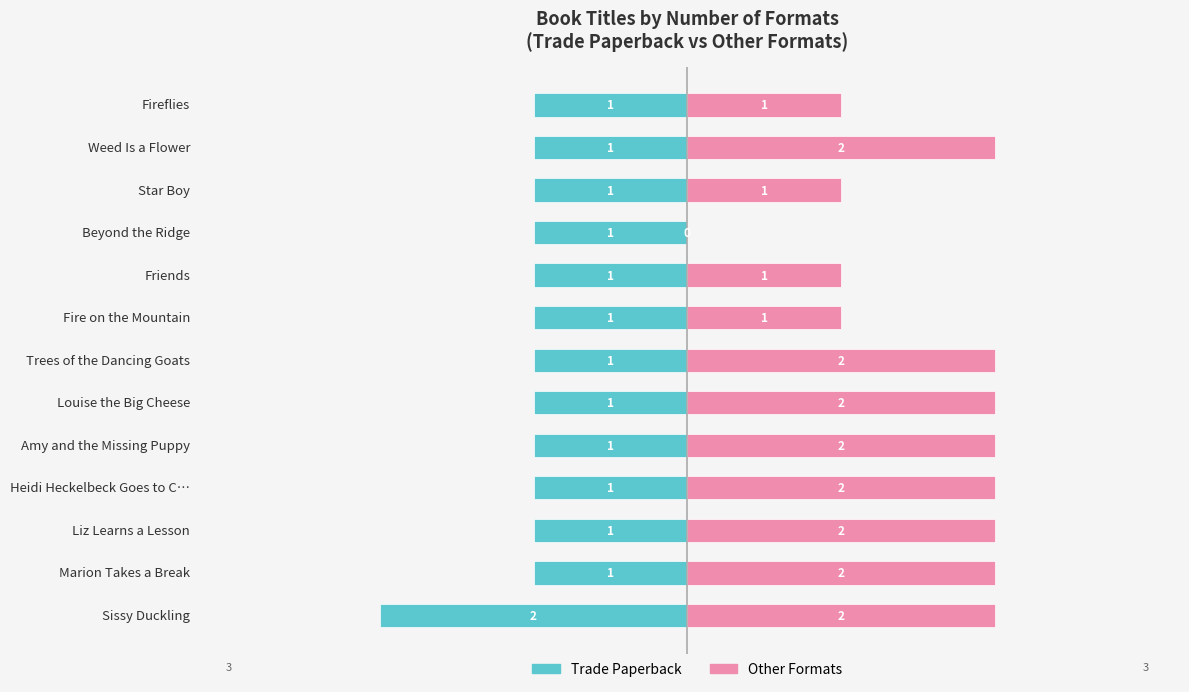

Which series has the largest total across all categories?

Other Formats